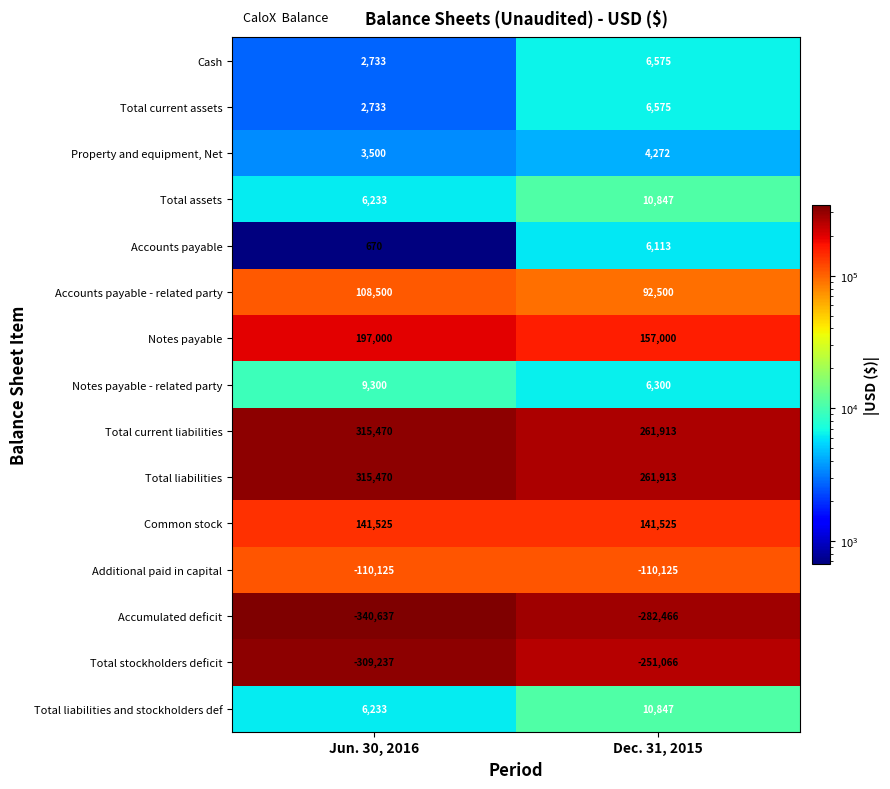

What is the sum of the Total liabilities values at Jun. 30, 2016 and Dec. 31, 2015?

577383